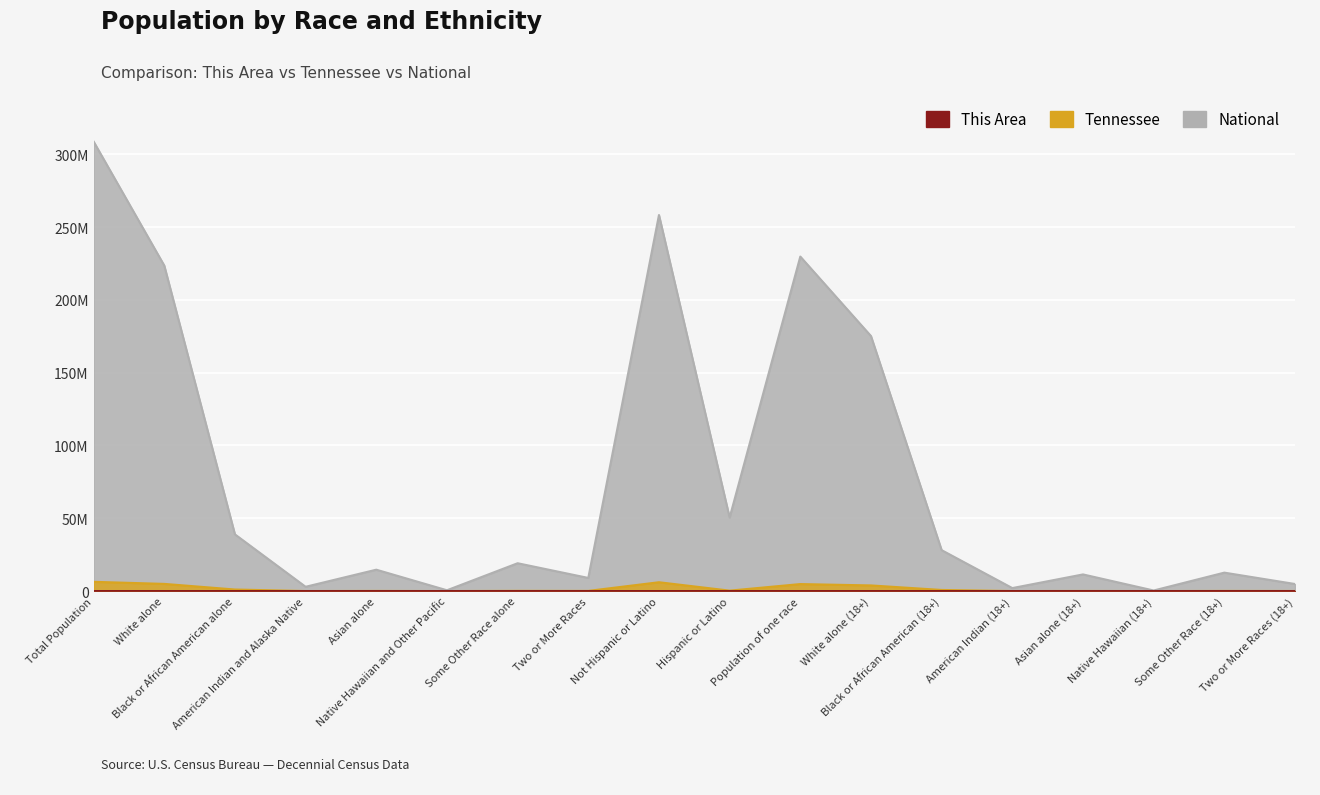

What are all the series names shown in the legend?

This Area, Tennessee, National